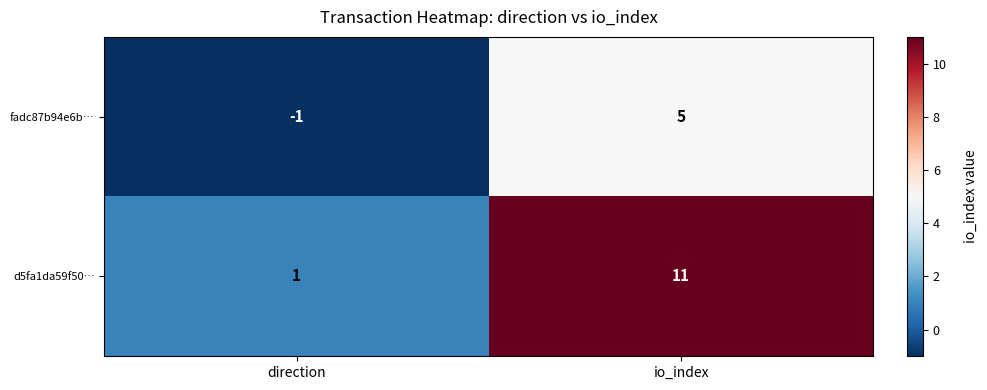

What is the average value of the d5fa1da59f50… series?

6